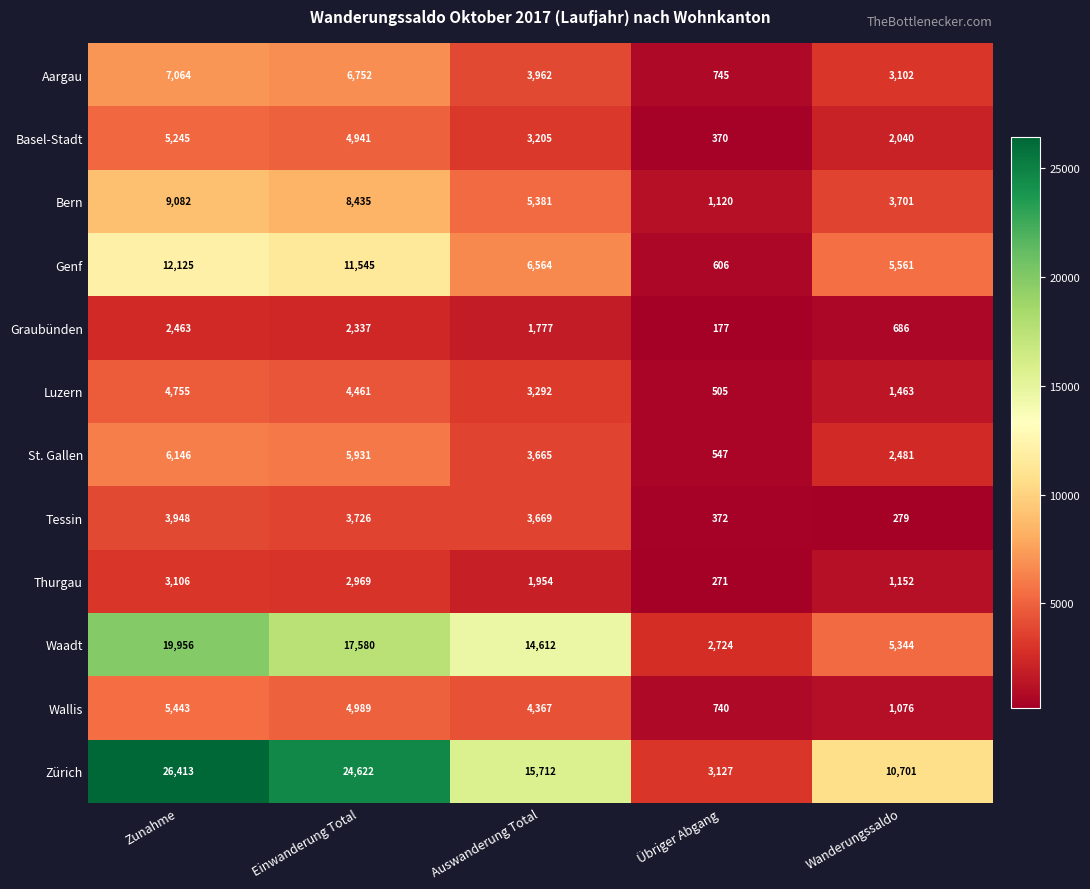

Which series has the largest total across all categories?

Zürich